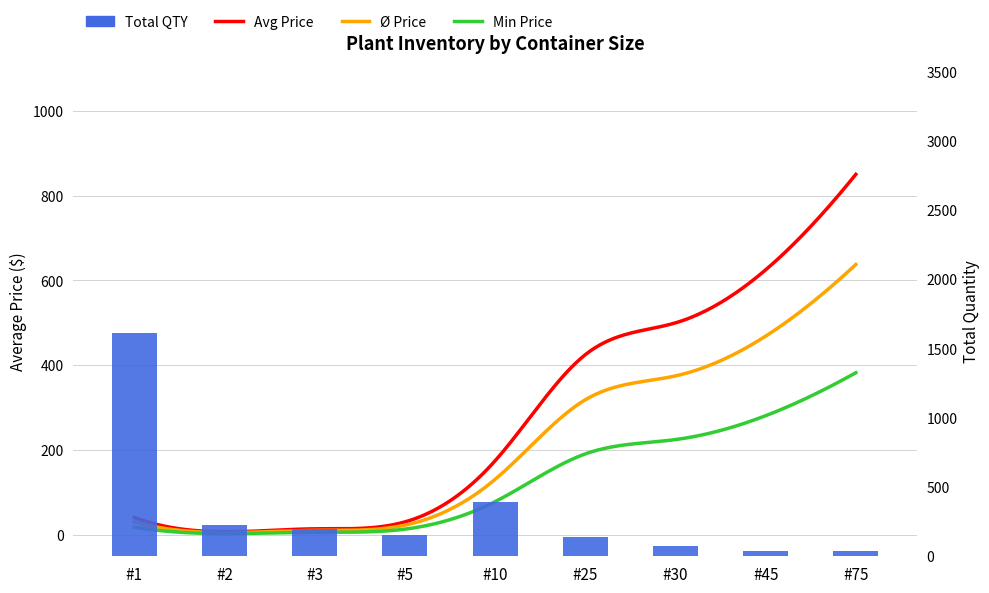

Count the number of categories in the chart.

9